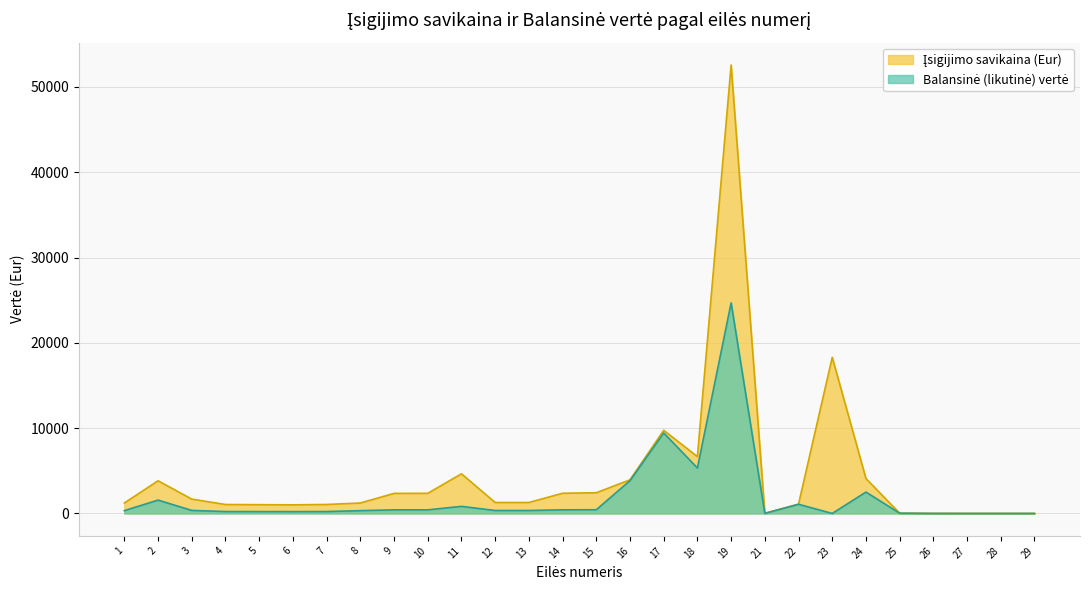

True or false: Įsigijimo savikaina (Eur) has a value of 1552.9 at 9.

False